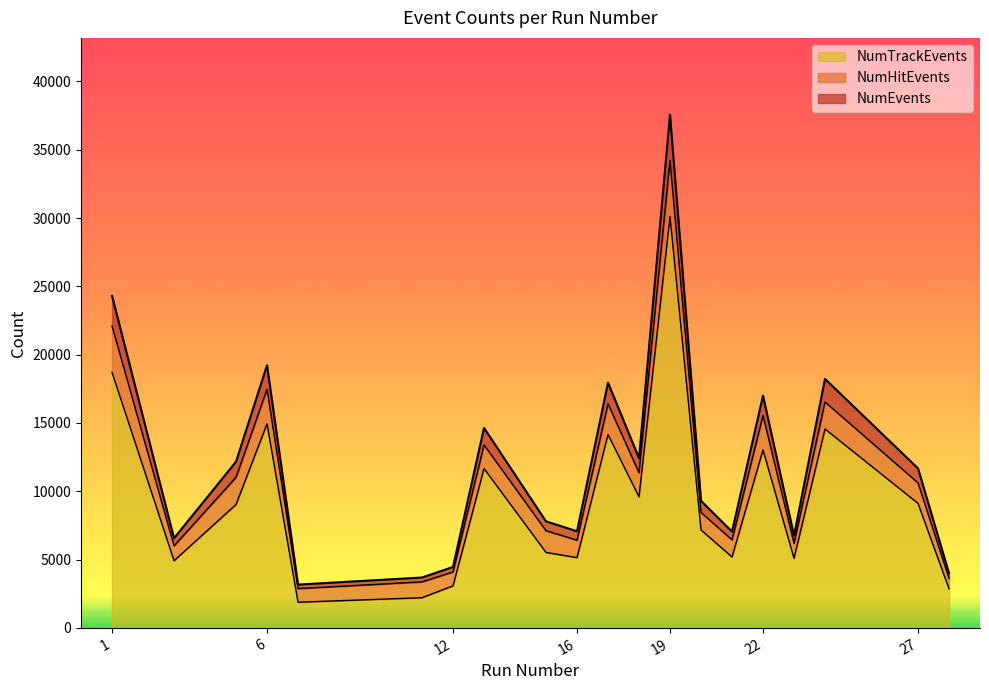

Which series has the largest range (max minus min)?

NumEvents